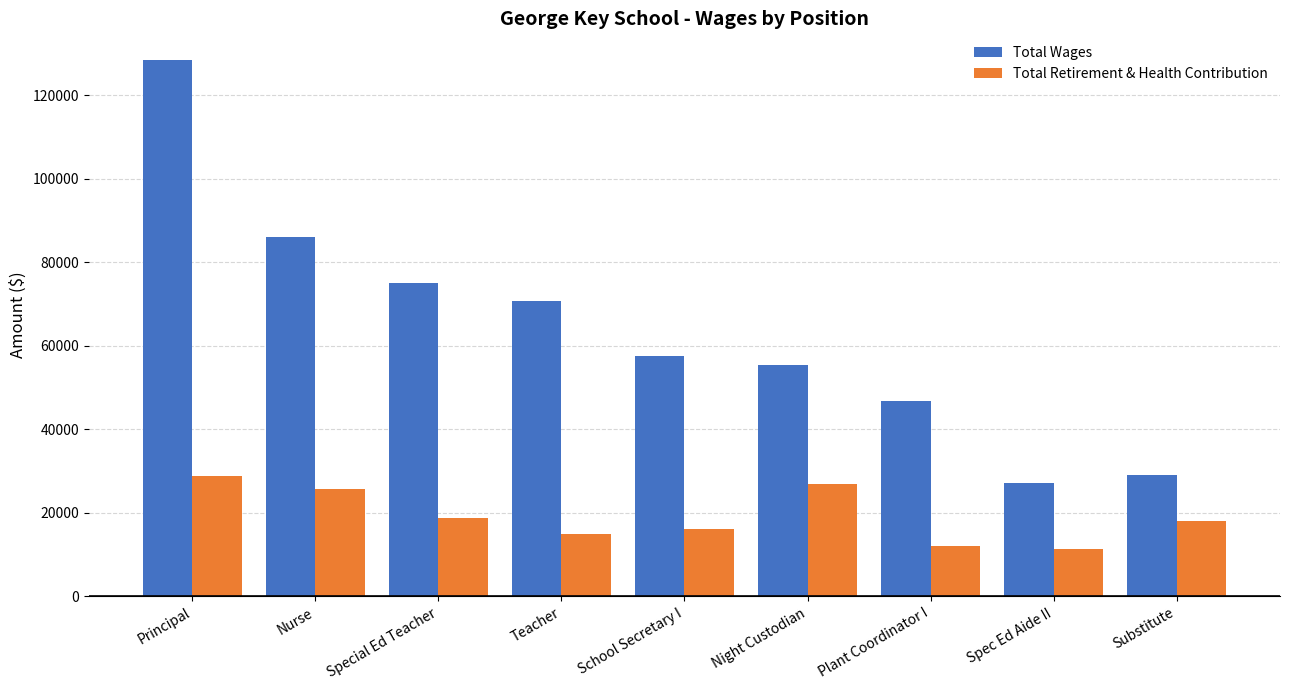

Reading left to right, what are all the values shown in this chart?

Total Wages: 128384	86074	75053	70726	57505	55298	46709	27244	28983
Total Retirement & Health Contribution: 28944	25699	18719	14923	16182	26815	12088	11244	17984